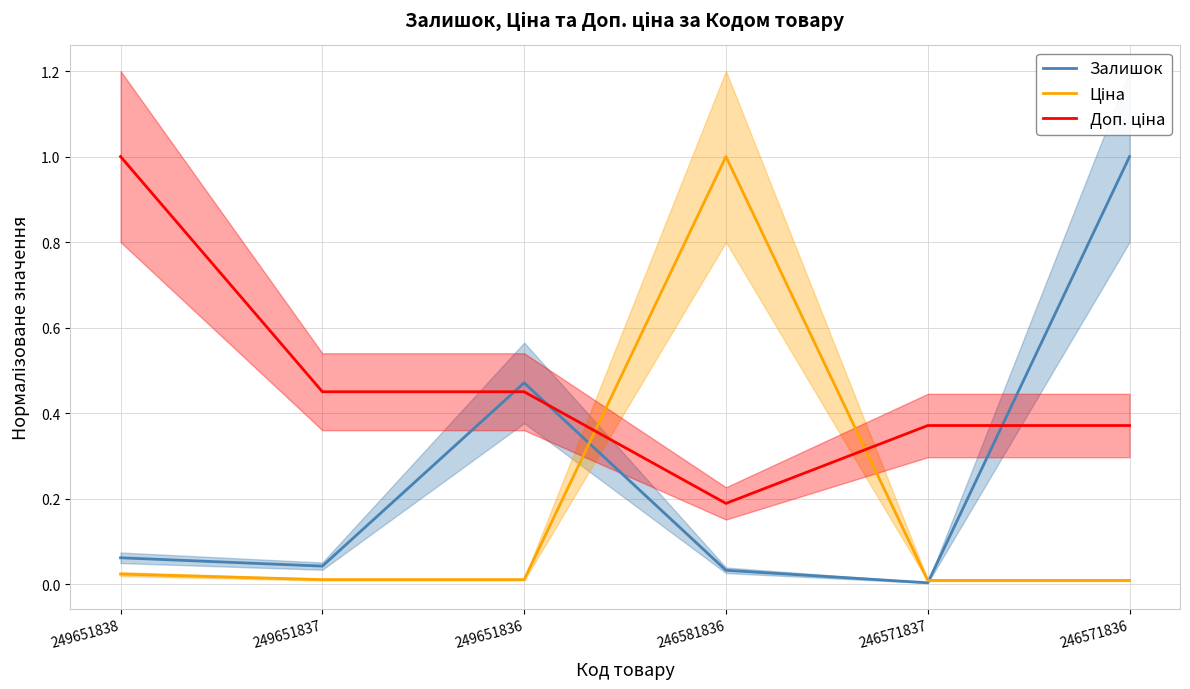

Which category has the lowest value in the Ціна series?

246571837